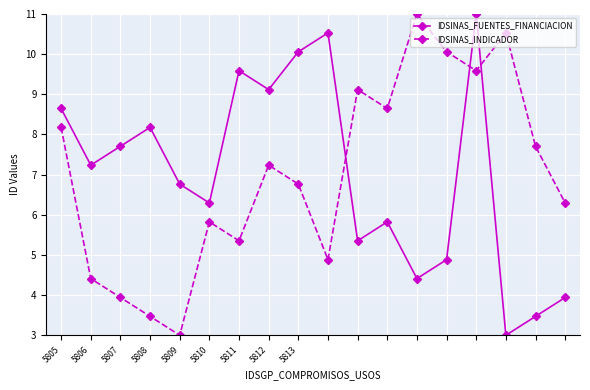

True or false: IDSINAS_FUENTES_FINANCIACION has more than 2 points higher than both neighbors.

True